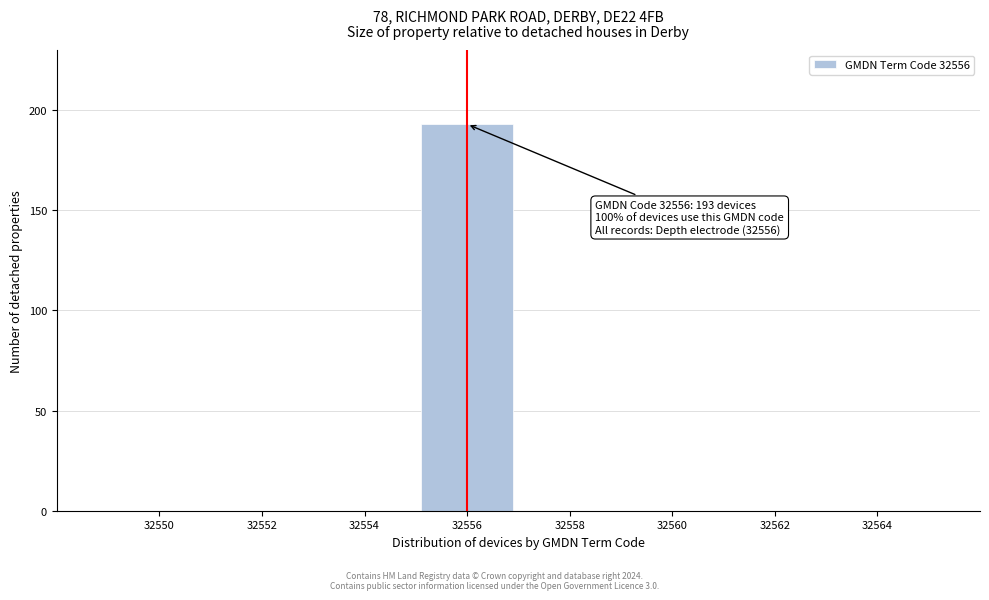

Reading left to right, what are all the values shown in this chart?

32550=0	32552=0	32554=0	32556=193	32558=0	32560=0	32562=0	32564=0